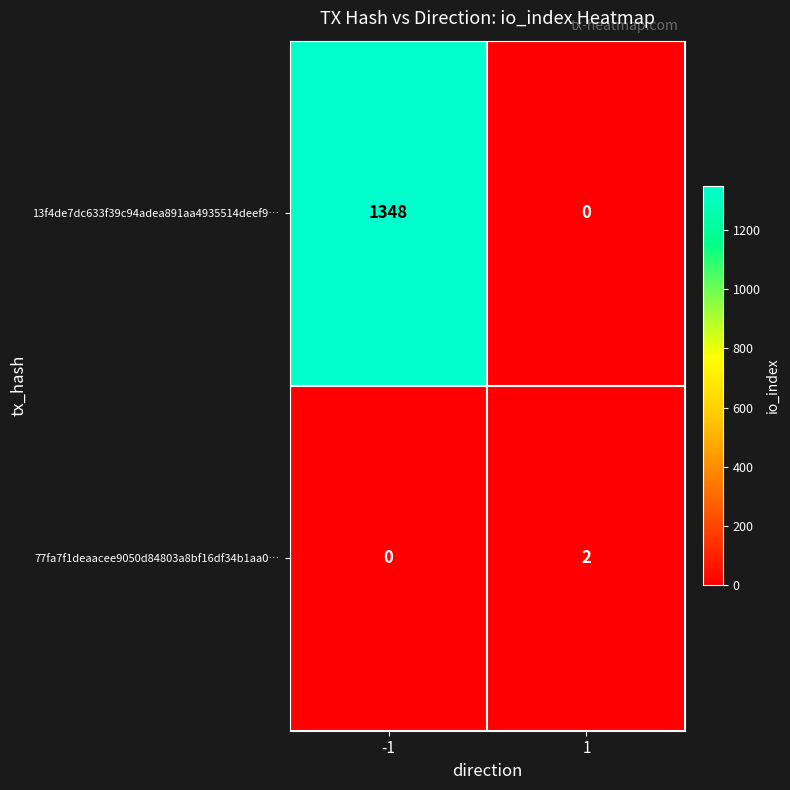

What is the difference between the maximum and minimum values in the 13f4de7dc633f39c94adea891aa4935514deef9… series?

1348